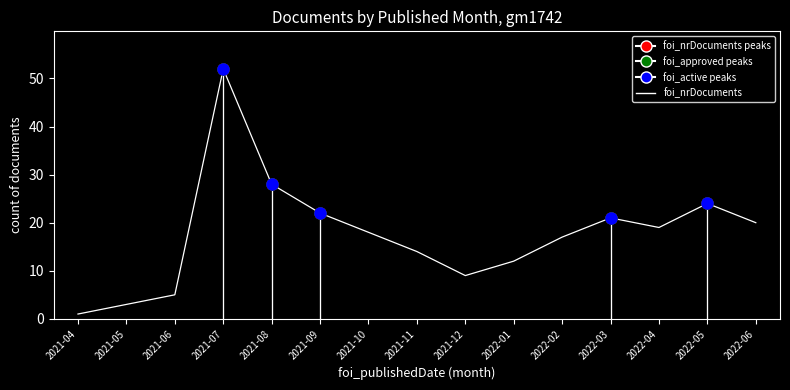

What is the average value?

18